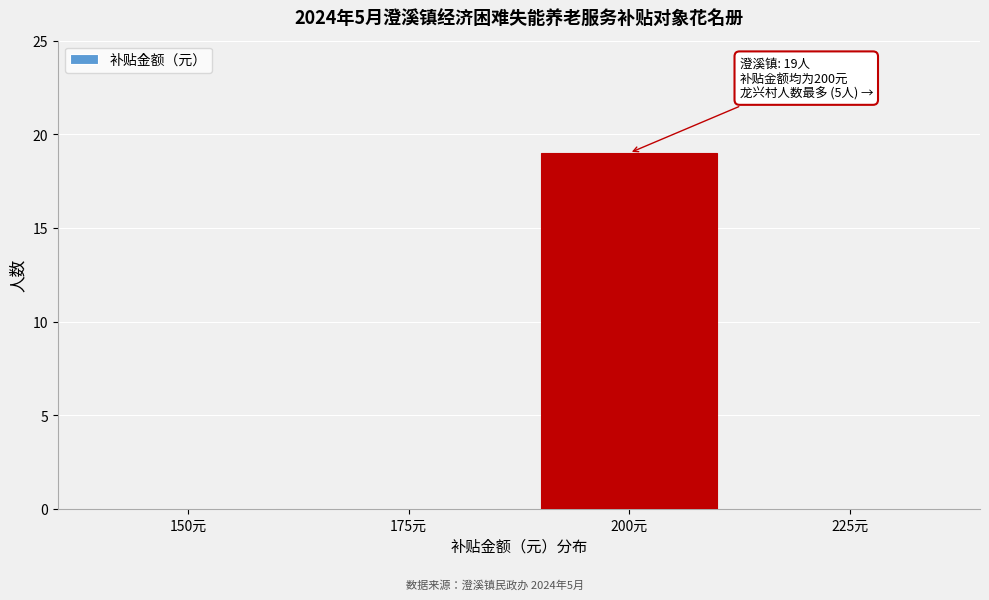

Reading left to right, transcribe all the data shown in this chart.

150元=0	175元=0	200元=19	225元=0